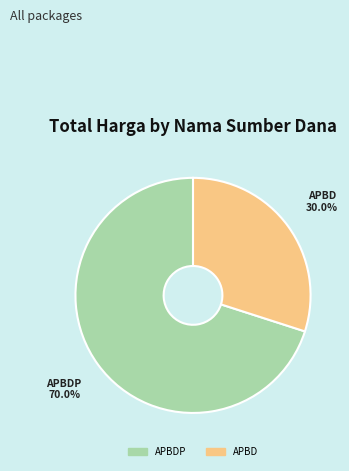

Is there any slice that represents more than half of the pie?

Yes